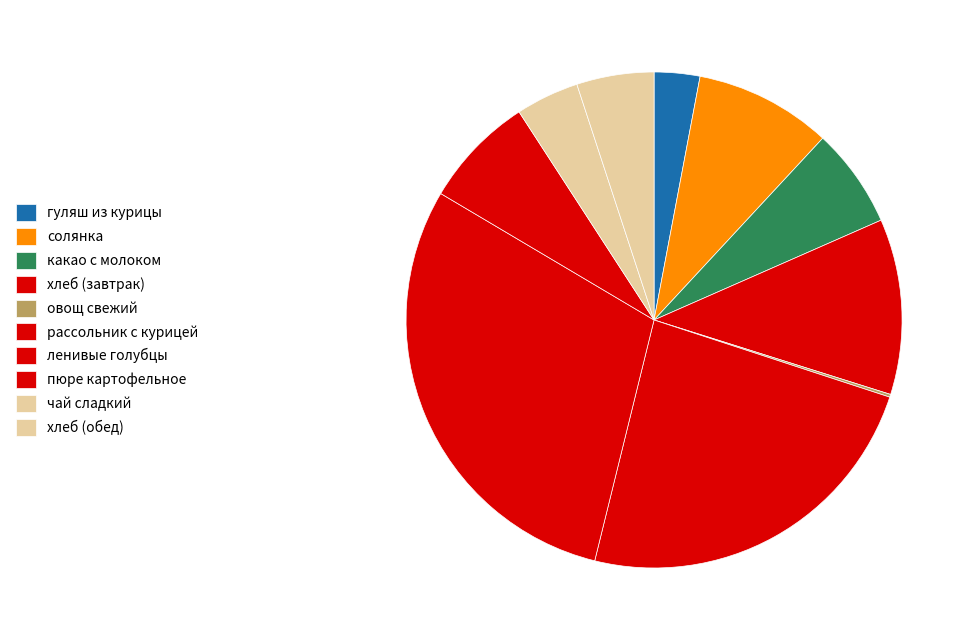

The рассольник с курицей slice represents 24% of the pie. True or false?

True